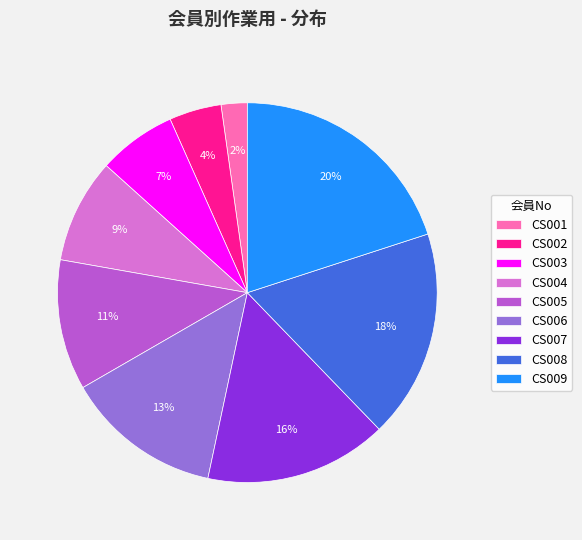

Which slice is the smallest?

CS001